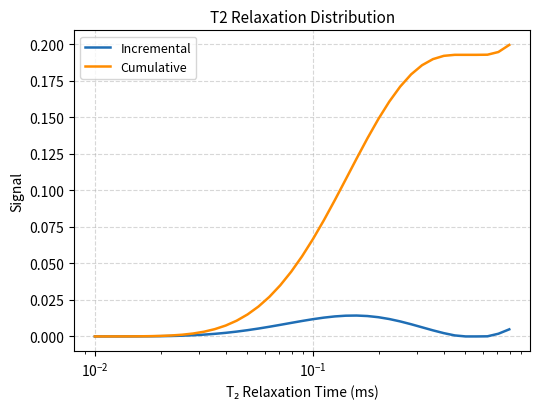

Rank the series by their average value, from highest to lowest.

Cumulative, Incremental